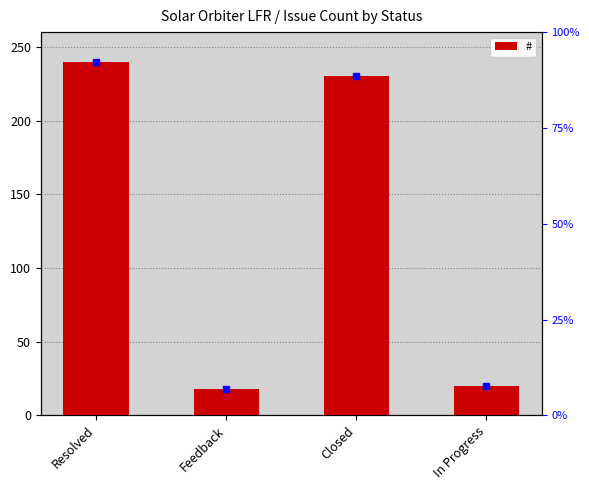

At which label is the value closest to 129?

Closed